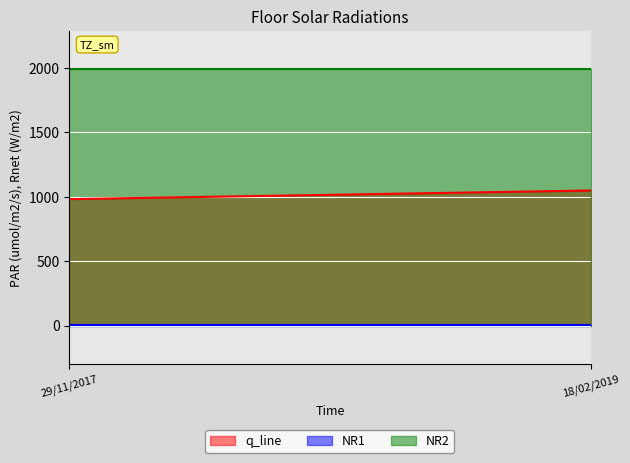

True or false: NR2 has a value of 3109 at 29/11/2017.

False